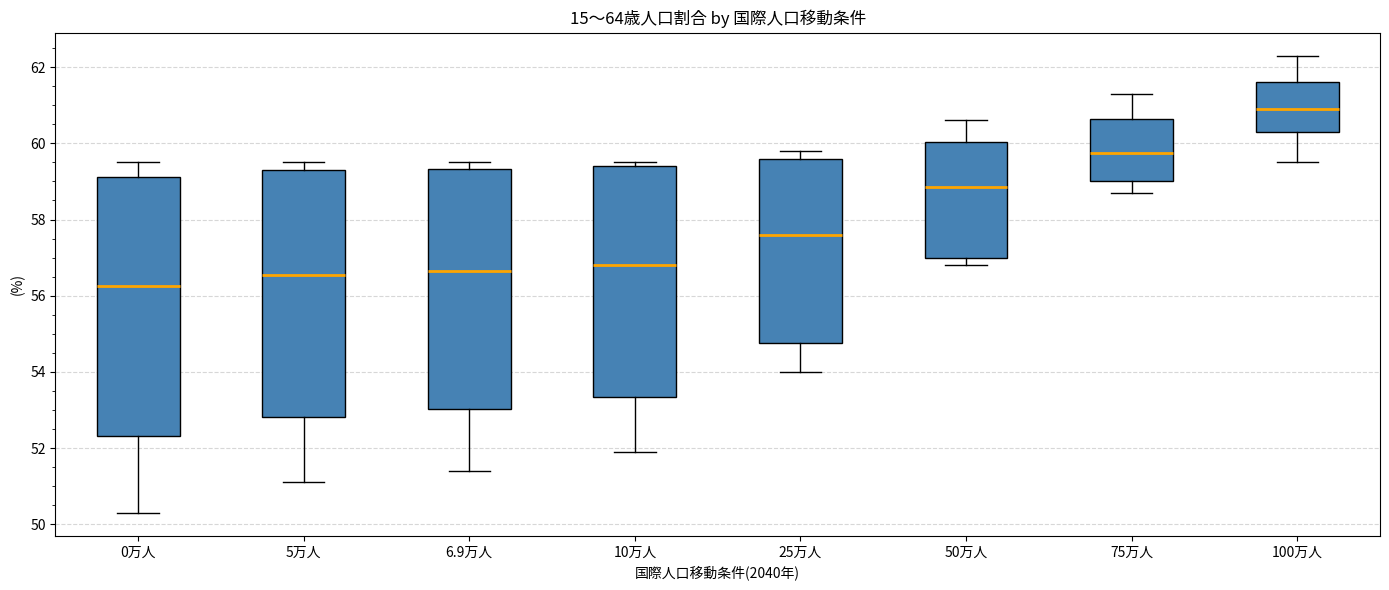

Which box has the highest median line?

100万人